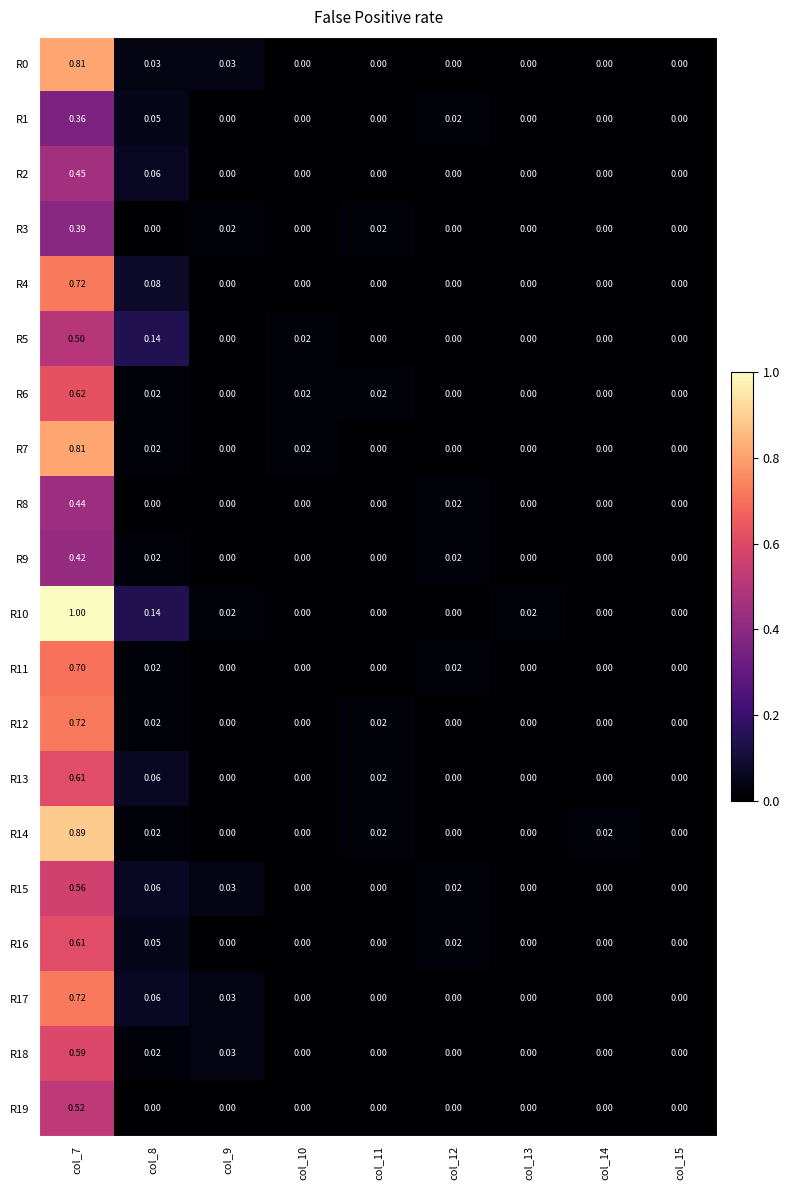

Is the value of R0 at col_7 greater than the value of R6 at col_8?

Yes